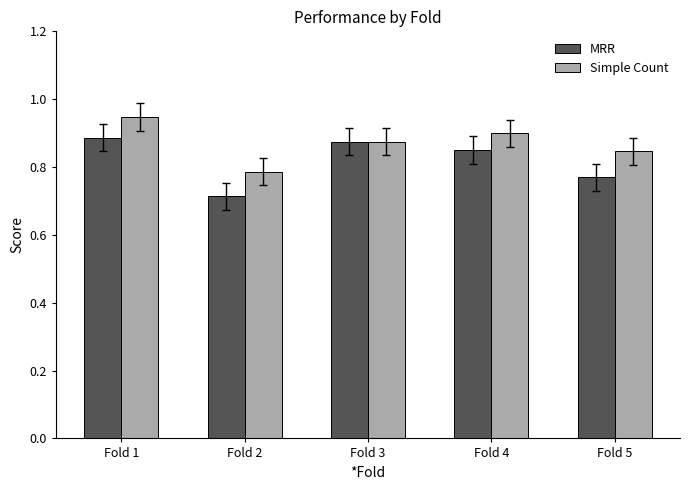

At Fold 4, list the series in order from smallest to largest.

MRR, Simple Count